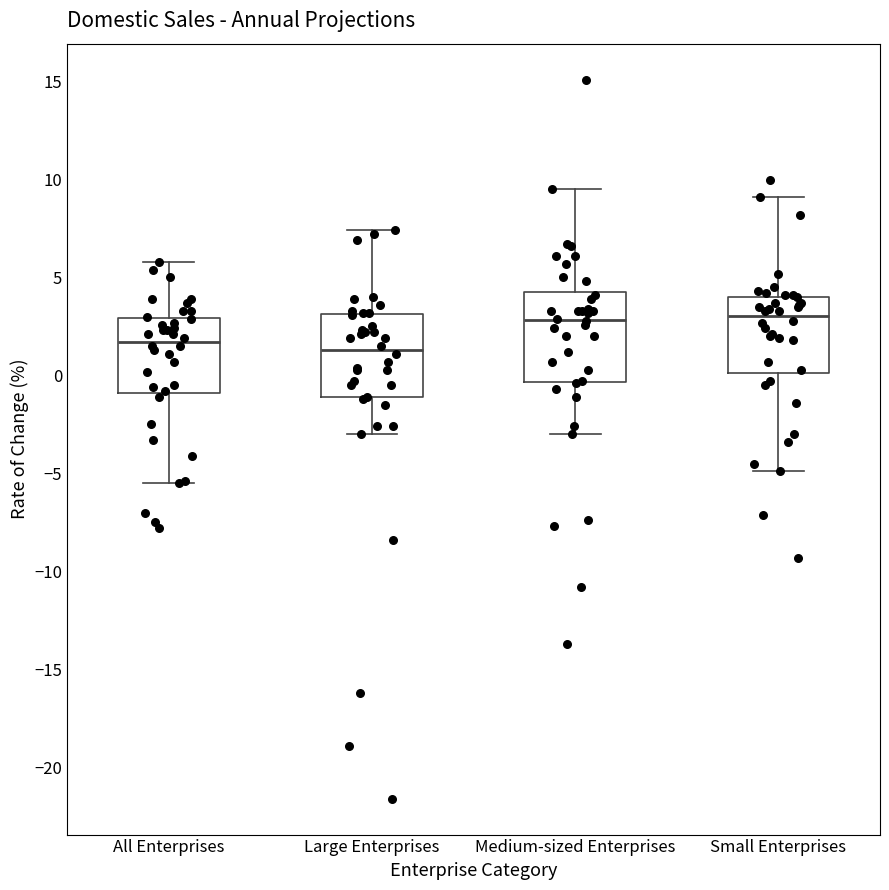

Reading left to right, read every box against the y-axis: the position of its median line, the range the box covers, and the ends of its whiskers. The values are not printed on the chart, so give them approximately, as read against the axis.

All Enterprises: median 1.5, box -1.0 to 3.0, whiskers -5.5 to 6.0
Large Enterprises: median 1.5, box -1.0 to 3.0, whiskers -3.0 to 7.5
Medium-sized Enterprises: median 3.0, box -0.5 to 4.5, whiskers -3.0 to 9.5
Small Enterprises: median 3.0, box 0.0 to 4.0, whiskers -5.0 to 9.0